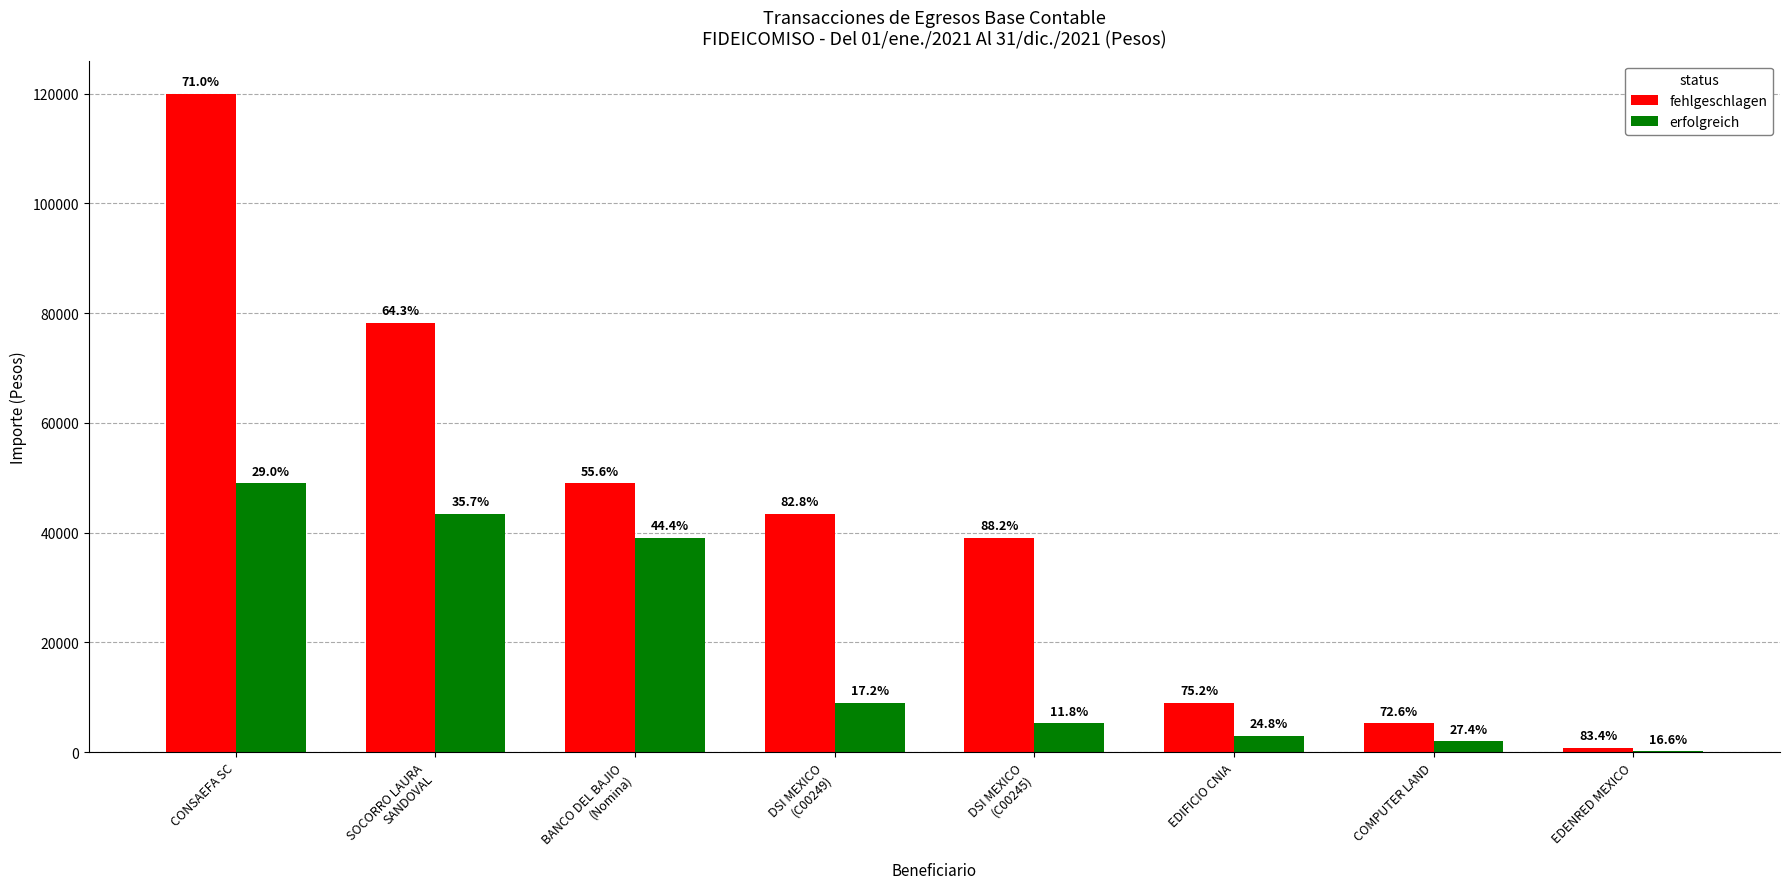

True or false: fehlgeschlagen has a value of 782.0 at EDENRED MEXICO.

True